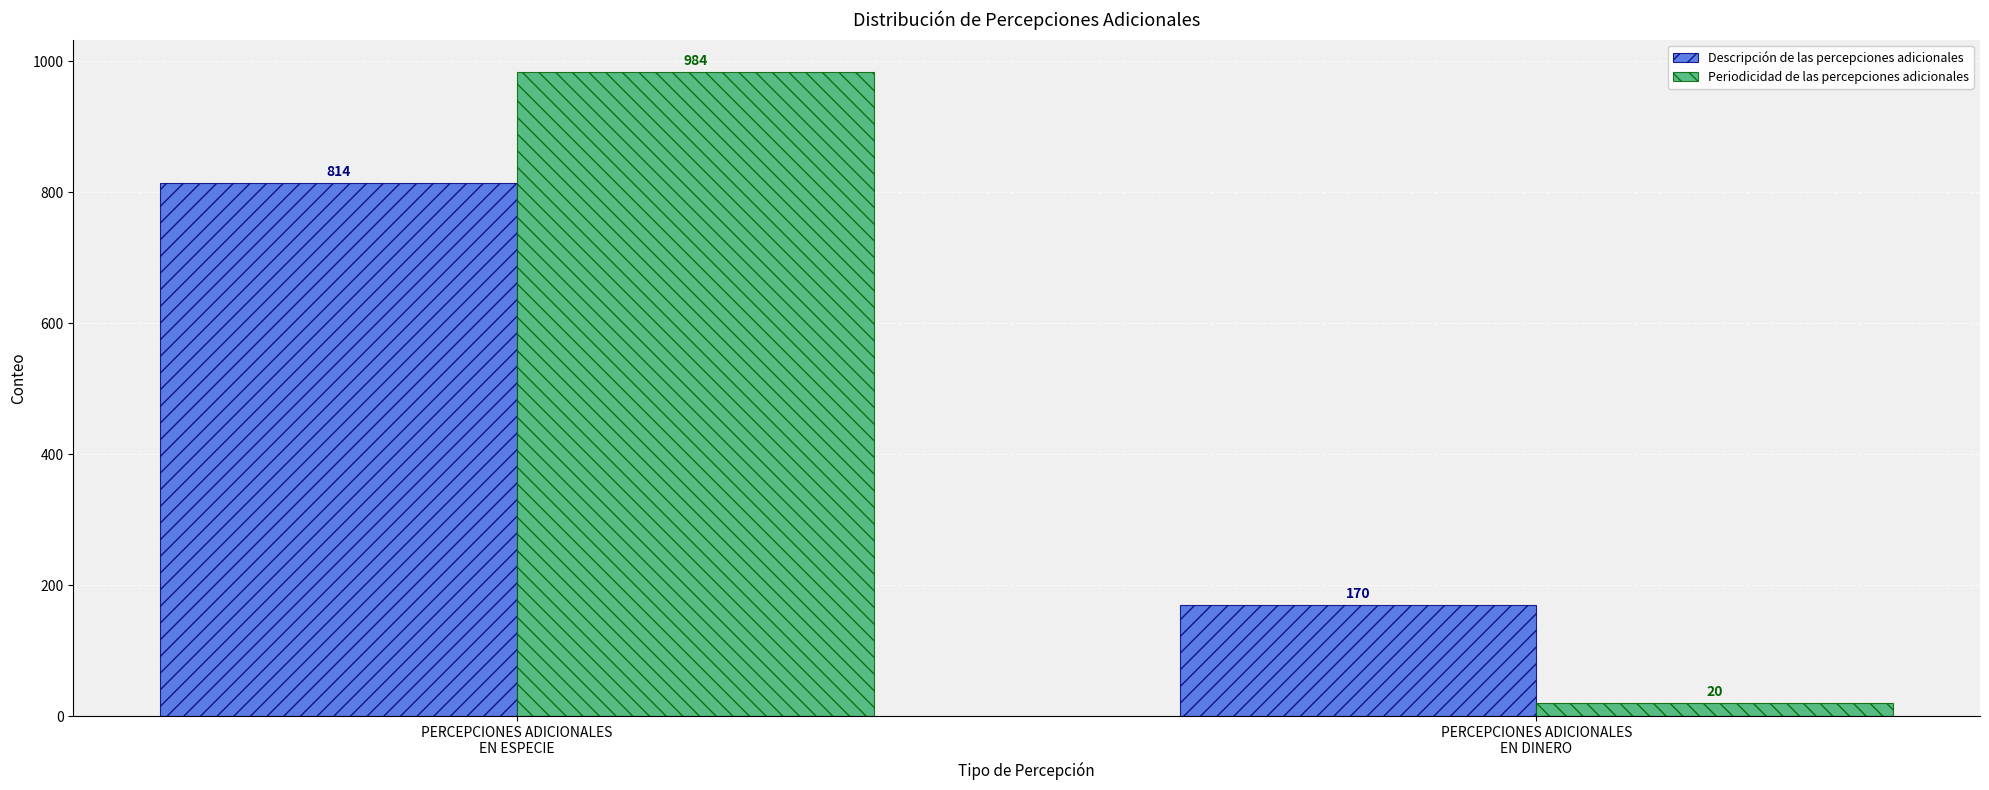

Which series has the largest total across all categories?

Periodicidad de las percepciones adicionales